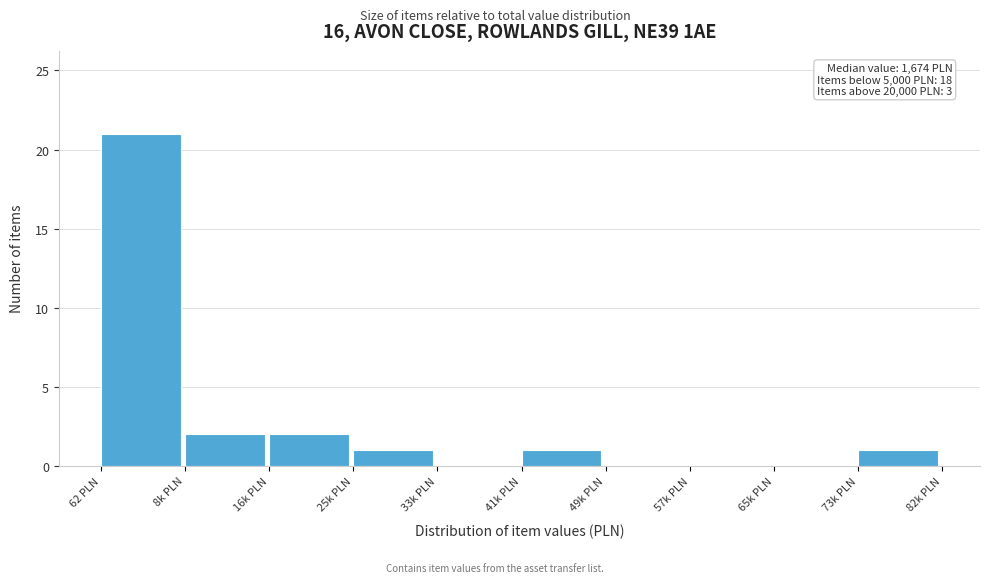

Reading left to right, extract all data points from this chart.

62 PLN=21	8k PLN=2	16k PLN=2	25k PLN=1	33k PLN=0	41k PLN=1	49k PLN=0	57k PLN=0	65k PLN=0	73k PLN=1